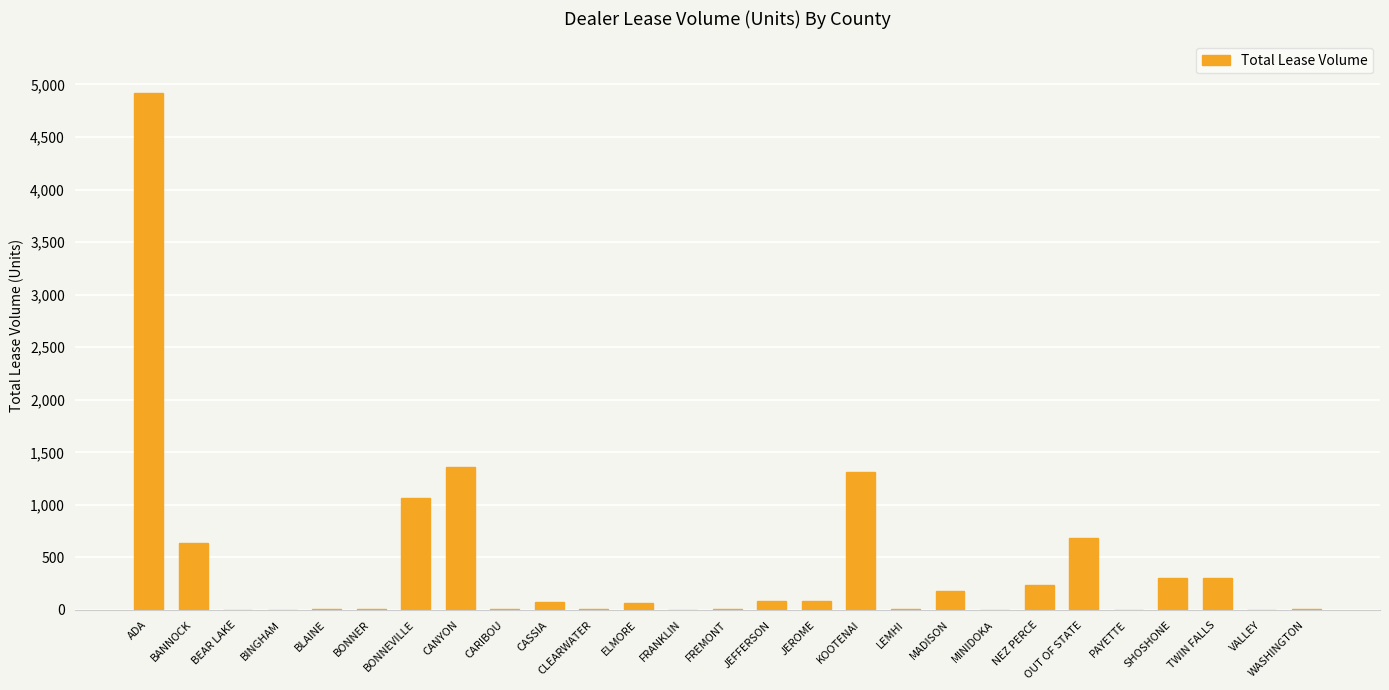

What is the change in value from BONNEVILLE to KOOTENAI?

+254